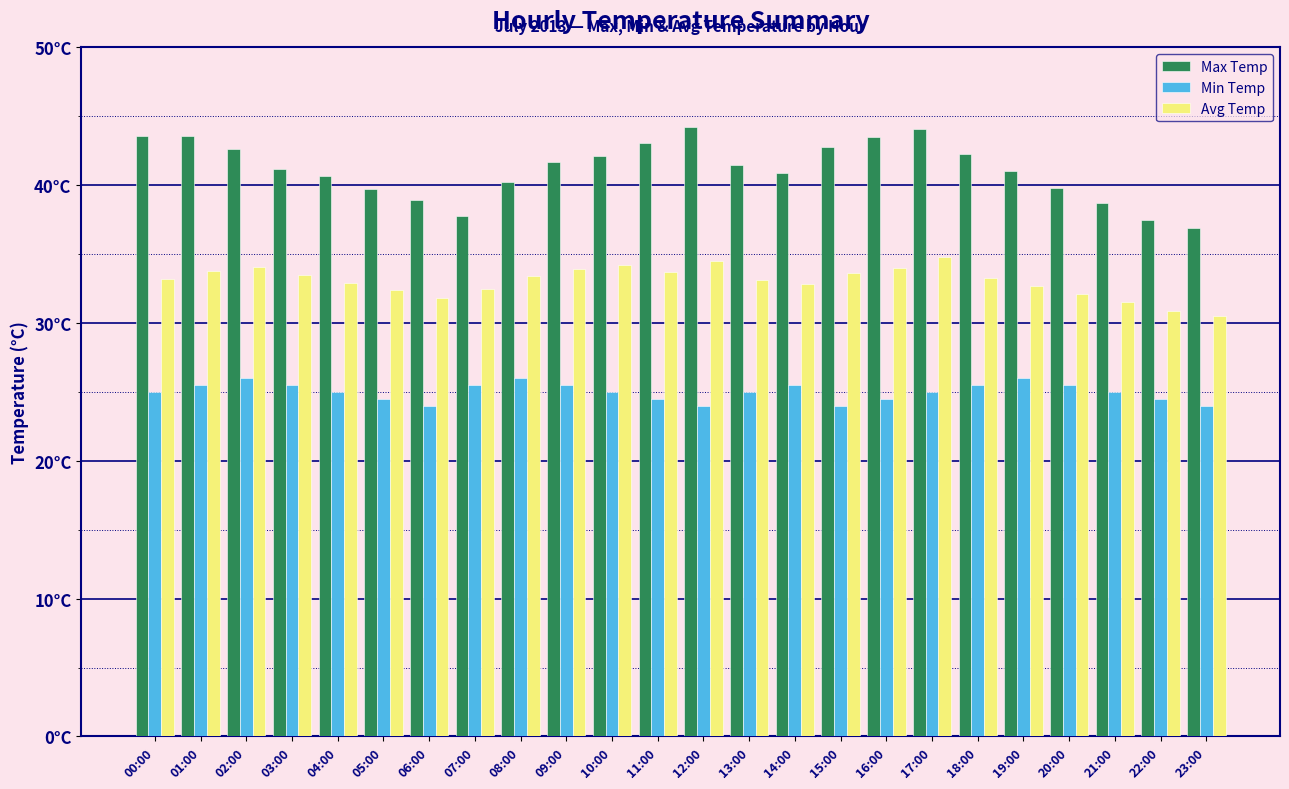

What are all the series names shown in the legend?

Max Temp, Min Temp, Avg Temp